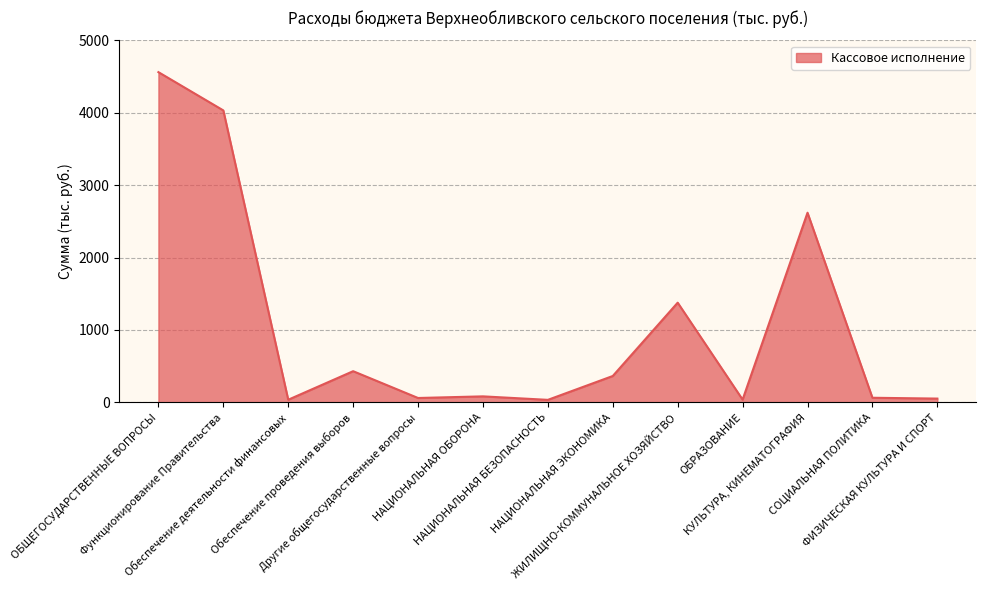

Where is the data nearest to the value 2298?

КУЛЬТУРА, КИНЕМАТОГРАФИЯ